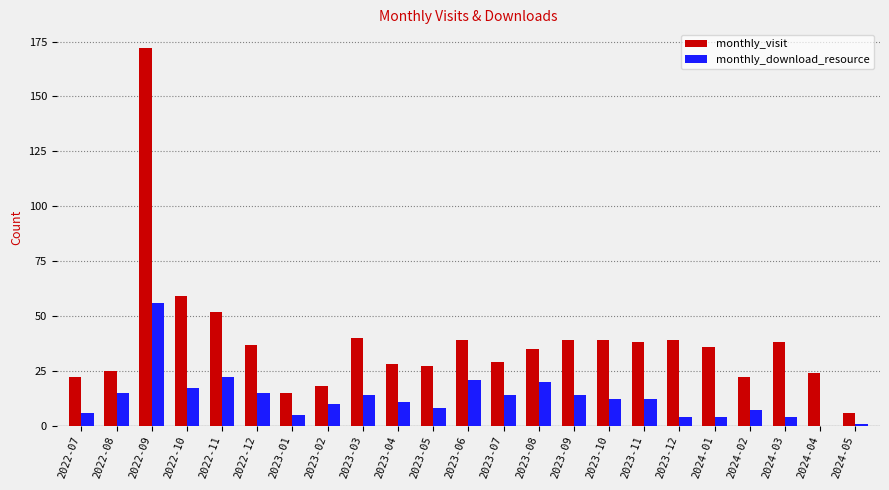

At which category is the sum across all series the highest?

2022-09